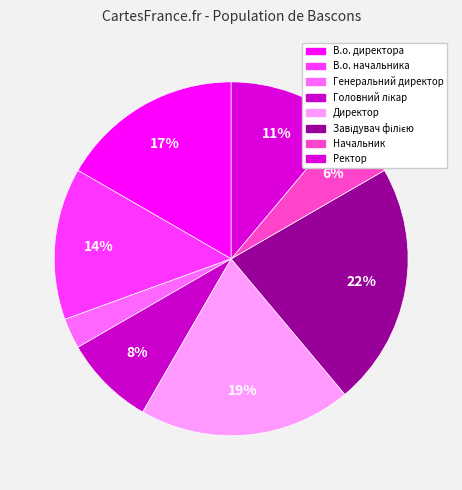

How many slices are in this pie chart?

8